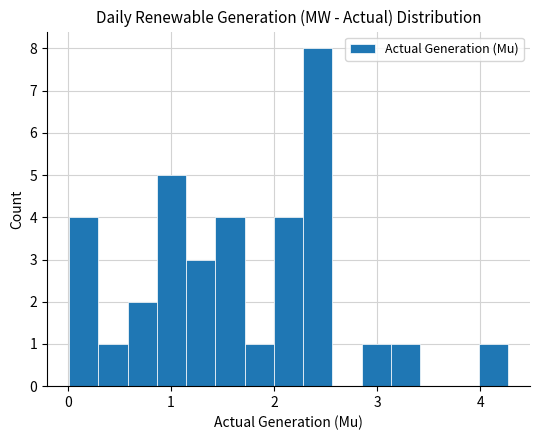

Read against the x-axis, roughly where is the centre of the tallest bar?

2.4